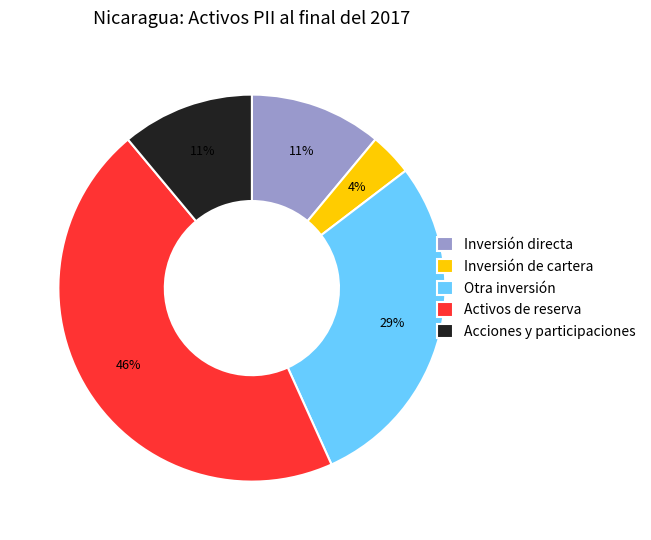

How many slices are in this pie chart?

5